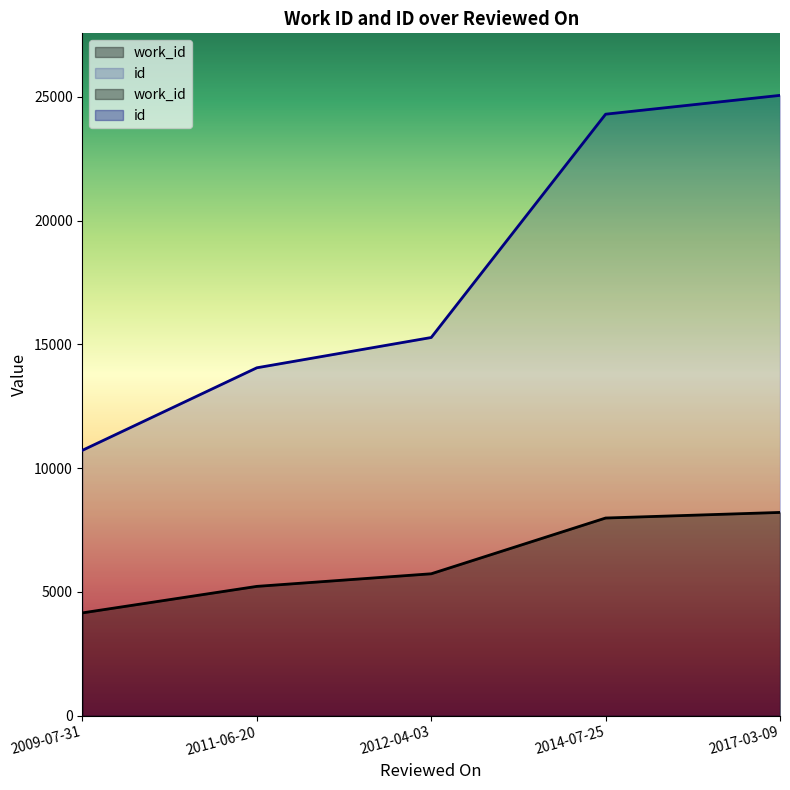

Which category has the highest value across all series?

2017-03-09